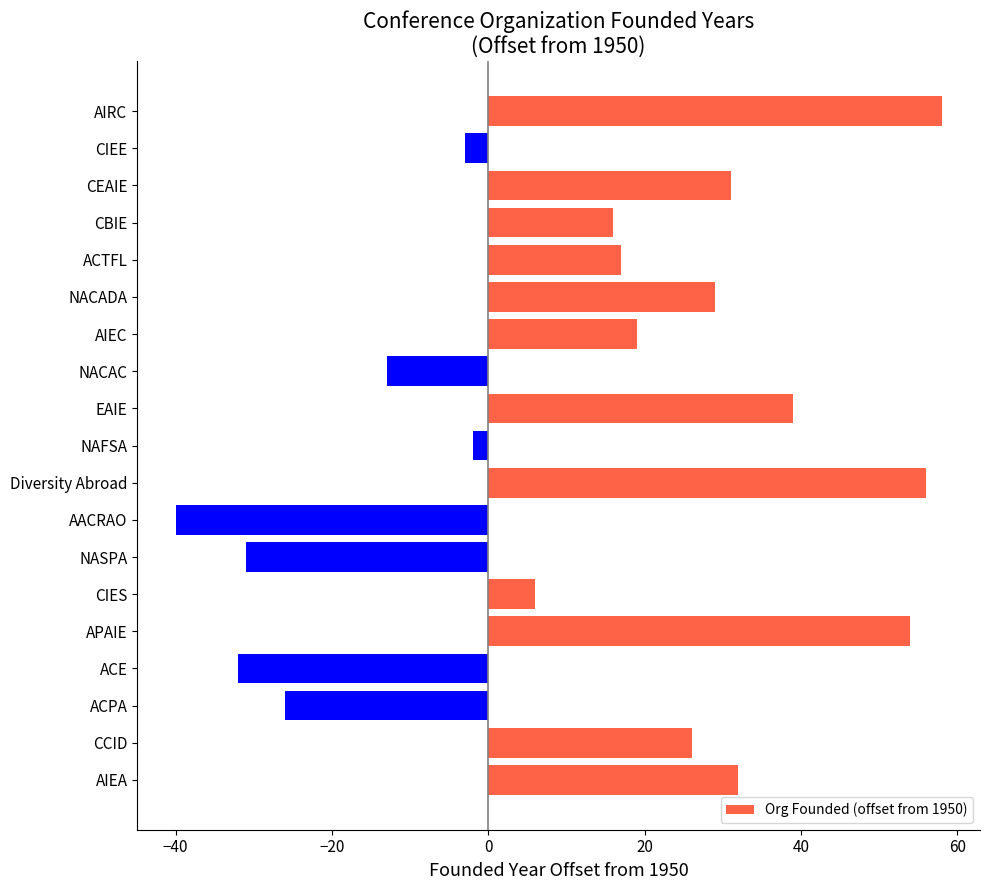

Which category has the highest value across all series?

AIRC